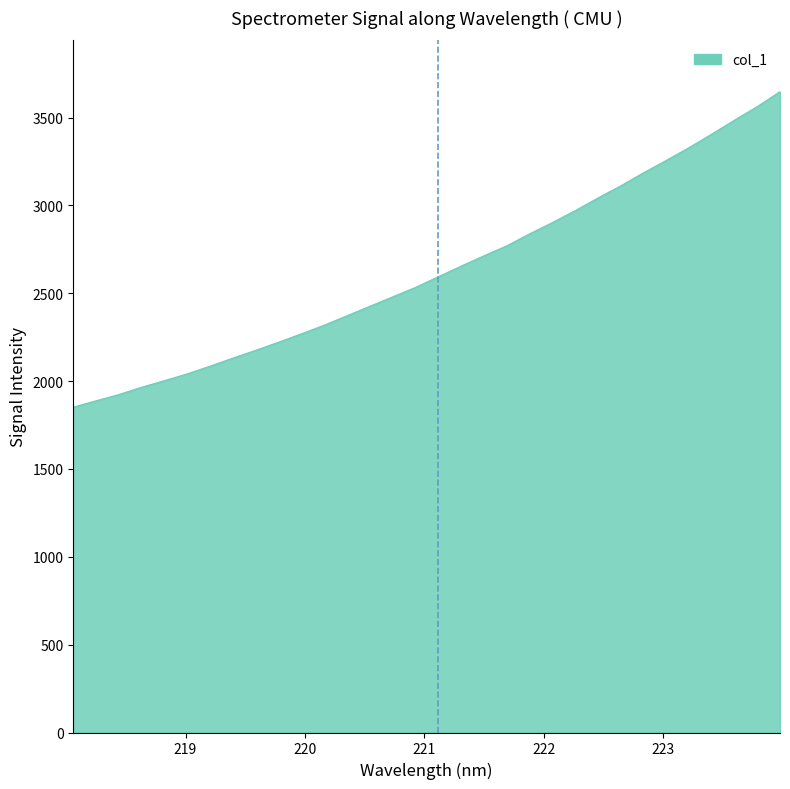

How many categories are shown in the chart?

32